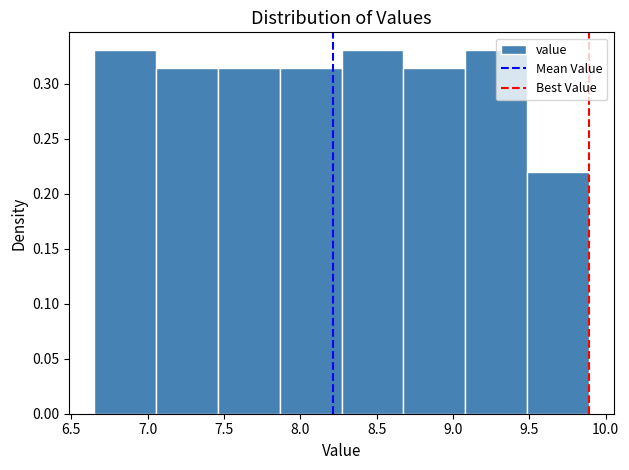

Reading left to right, transcribe this chart: for each bar, give the range it covers on the x-axis and its height. Neither the bar edges nor the heights are printed on the chart, so give them approximately, as read against the axes.

6.650 to 7.055: 0.330
7.055 to 7.460: 0.315
7.460 to 7.865: 0.315
7.865 to 8.270: 0.315
8.270 to 8.675: 0.330
8.675 to 9.080: 0.315
9.080 to 9.485: 0.330
9.485 to 9.890: 0.220